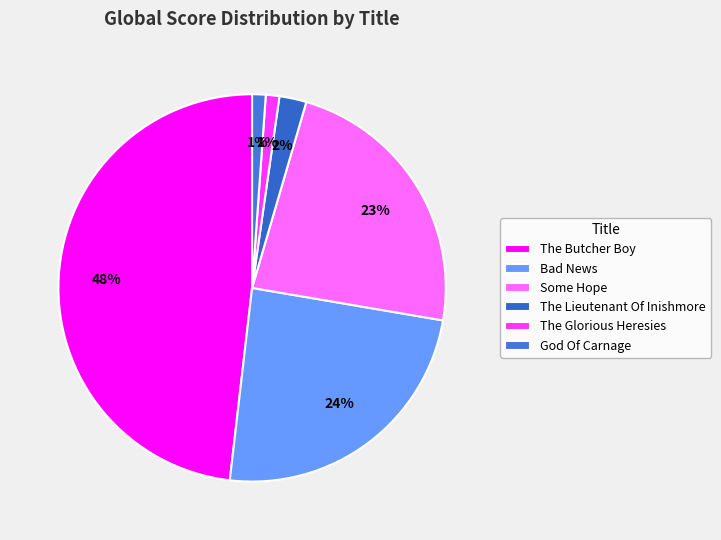

The Some Hope slice represents 36% of the pie. True or false?

False